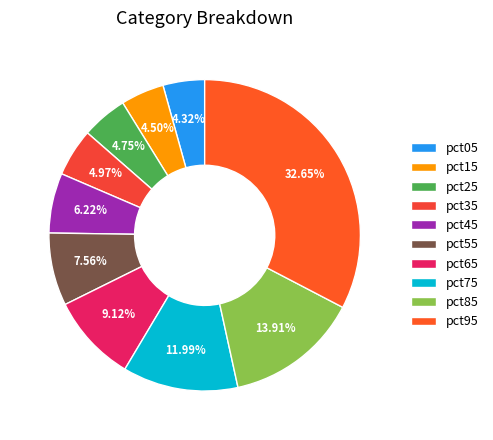

Is it true that pct95 is 33% of the pie?

True